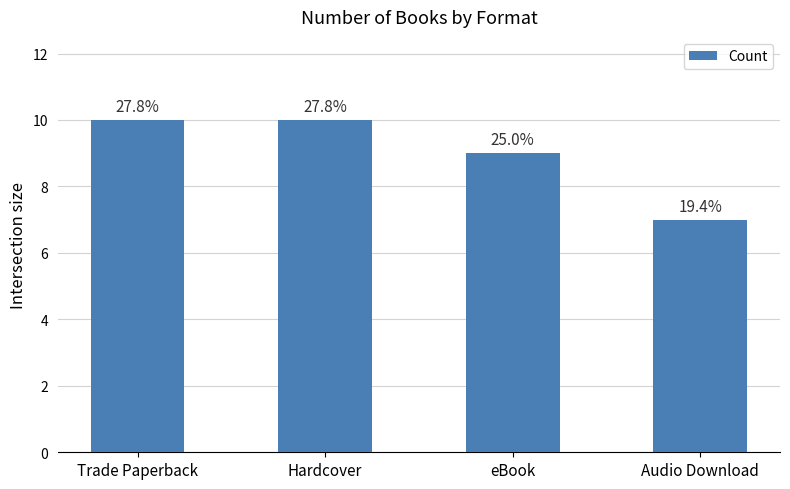

How many bars are there in total?

4